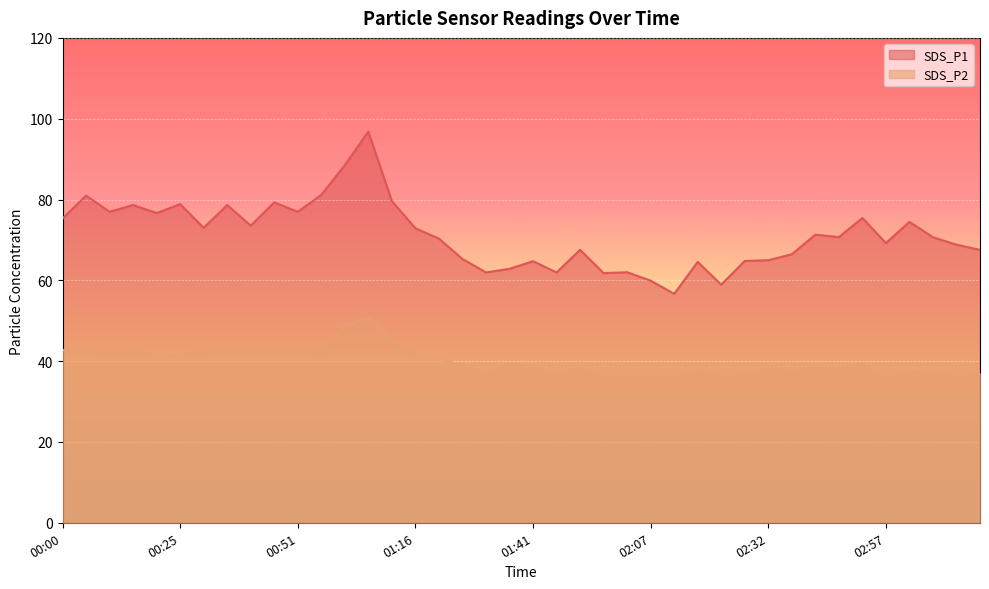

Reading left to right, what are all the values shown in this chart?

SDS_P1: 00:00=75.3	00:05=81.0	00:10=77.0	00:15=78.6	00:20=76.7	00:25=78.8	00:31=73.0	00:36=78.6	00:41=73.5	00:46=79.3	00:51=77.0	00:56=81.2	01:01=88.5	01:06=96.8	01:11=79.6	01:16=72.9	01:21=70.3	01:26=65.3	01:31=62.0	01:36=62.9	01:41=64.7	01:46=62.0	01:51=67.5	01:57=61.8	02:02=62.0	02:07=59.9	02:12=56.6	02:17=64.5	02:22=58.9	02:27=64.8	02:32=65.0	02:37=66.5	02:42=71.3	02:47=70.7	02:52=75.4	02:57=69.2	03:02=74.5	03:07=70.7	03:12=68.8	03:17=67.5
SDS_P2: 00:00=42.7	00:05=43.3	00:10=42.0	00:15=42.6	00:20=41.3	00:25=41.6	00:31=42.2	00:36=43.9	00:41=43.3	00:46=43.1	00:51=43.5	00:56=42.0	01:01=48.8	01:06=50.8	01:11=45.6	01:16=41.1	01:21=40.5	01:26=39.1	01:31=37.1	01:36=39.1	01:41=38.7	01:46=36.5	01:51=38.4	01:57=35.7	02:02=36.0	02:07=36.0	02:12=36.0	02:17=37.7	02:22=35.9	02:27=36.4	02:32=38.1	02:37=37.4	02:42=38.6	02:47=38.3	02:52=39.1	02:57=35.6	03:02=37.6	03:07=37.1	03:12=35.8	03:17=37.0